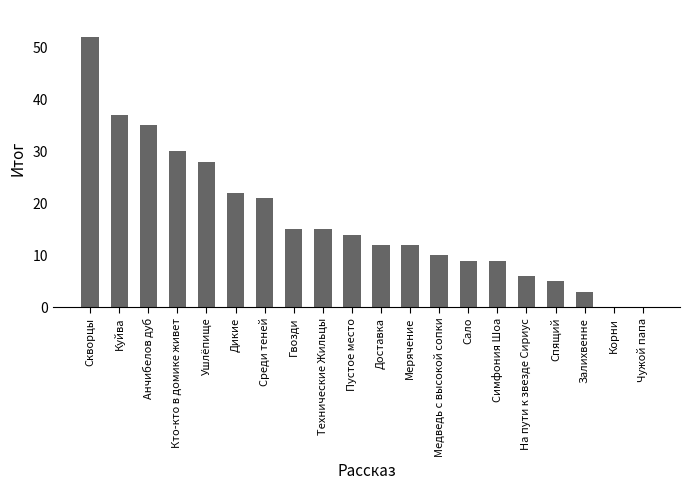

The value at Симфония Шоа is 9. True or false?

True